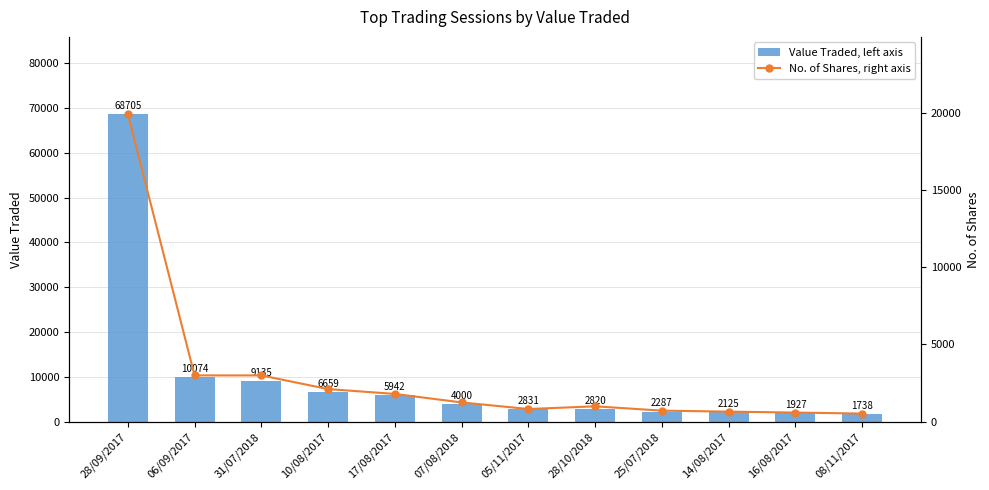

What is the spread (max minus min) of values at 28/09/2017?

48779